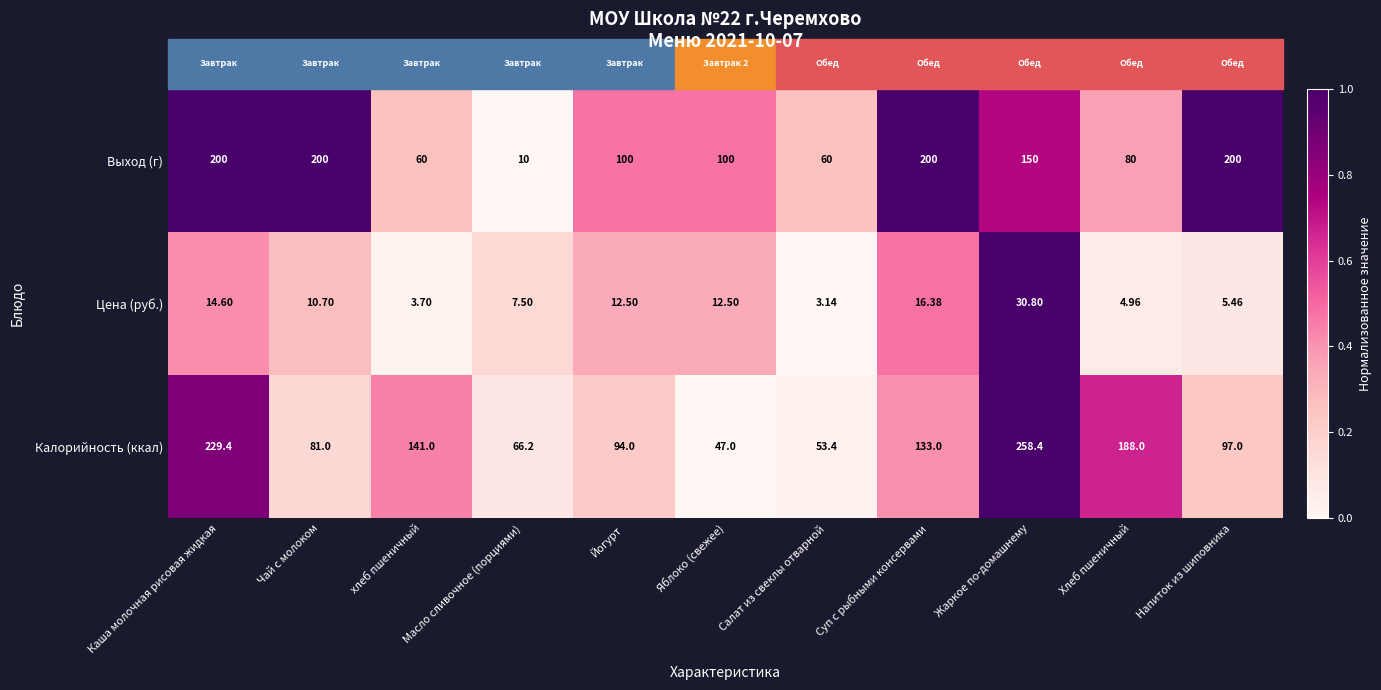

At which category is the sum across all series the highest?

Каша молочная рисовая жидкая